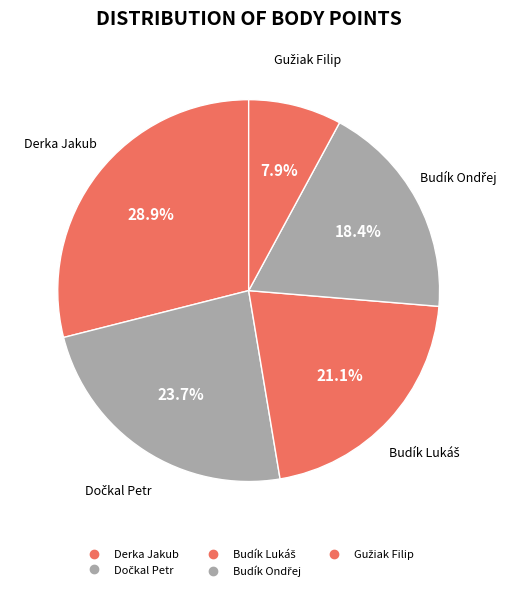

True or false: Budík Lukáš accounts for 21% of the total.

True